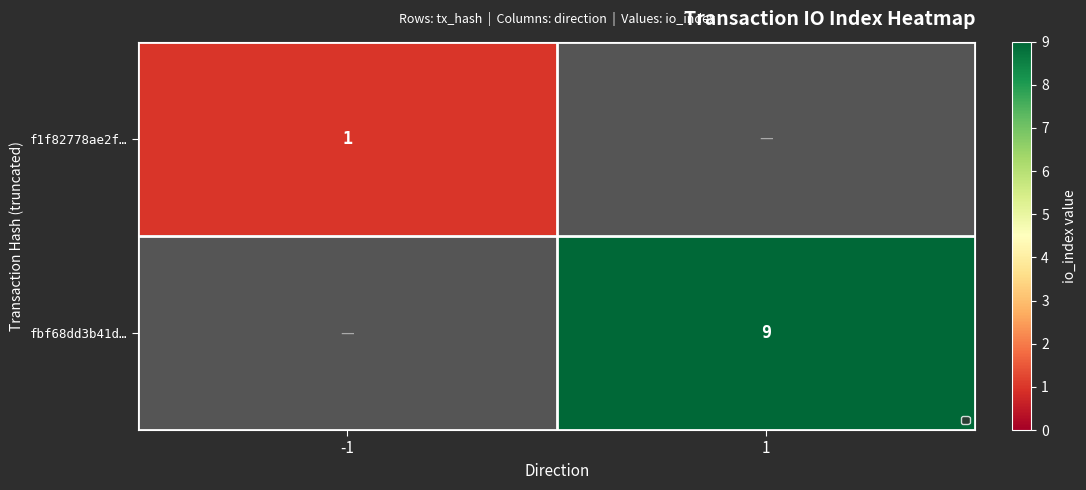

At which category is the sum across all series the highest?

1